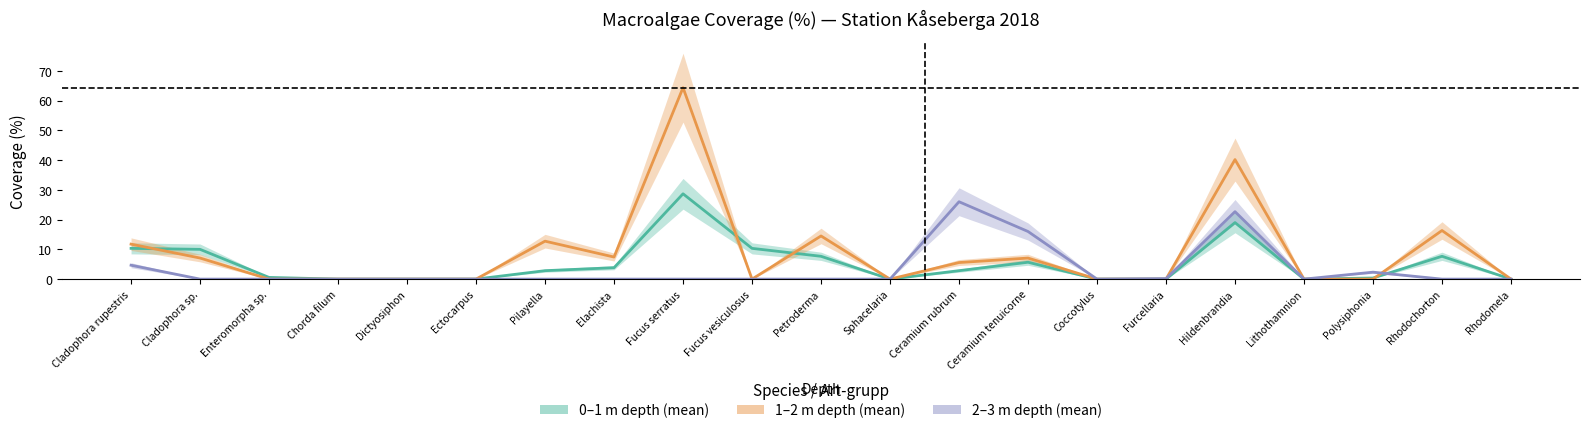

Reading left to right, extract all data points from this chart.

0–1 m depth (mean): 10.3	10.0	0.6	0.0	0.0	0.0	2.8	3.8	28.7	10.3	7.7	0.0	2.8	5.7	0.0	0.0	19.0	0.0	0.4	7.7	0.0
1–2 m depth (mean): 11.8	7.1	0.0	0.0	0.0	0.0	12.8	7.4	64.3	0.0	14.5	0.0	5.6	7.1	0.0	0.0	40.2	0.0	0.0	16.3	0.0
2–3 m depth (mean): 4.7	0.0	0.0	0.0	0.0	0.0	0.0	0.0	0.0	0.0	0.0	0.0	26.0	16.0	0.0	0.2	22.7	0.0	2.3	0.0	0.0